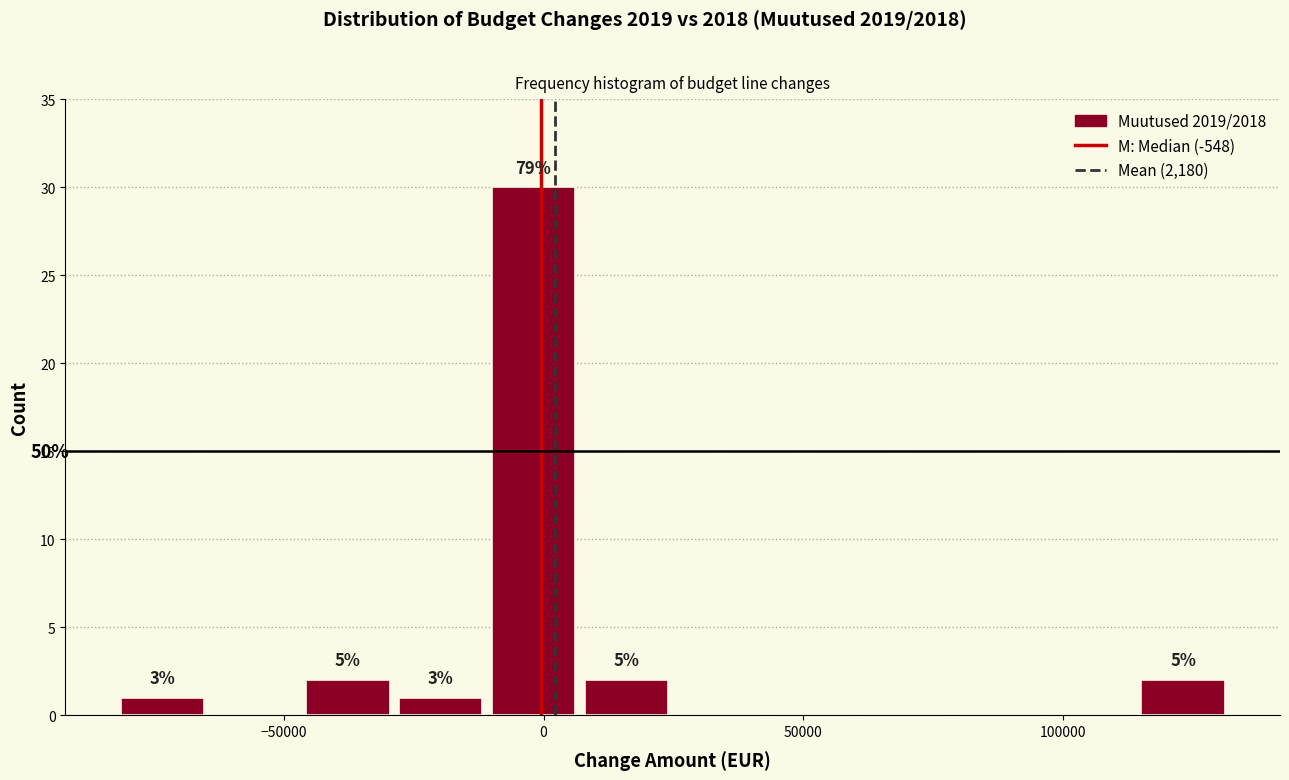

Around what value on the x-axis is the tallest bar? Give the approximate position of its centre, as read against the axis.

0